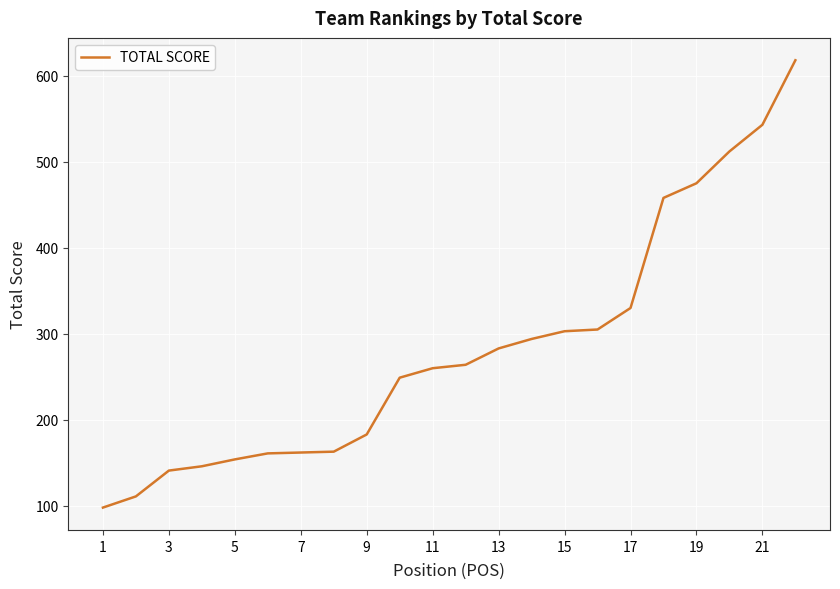

What is the difference between the maximum and minimum values?

520